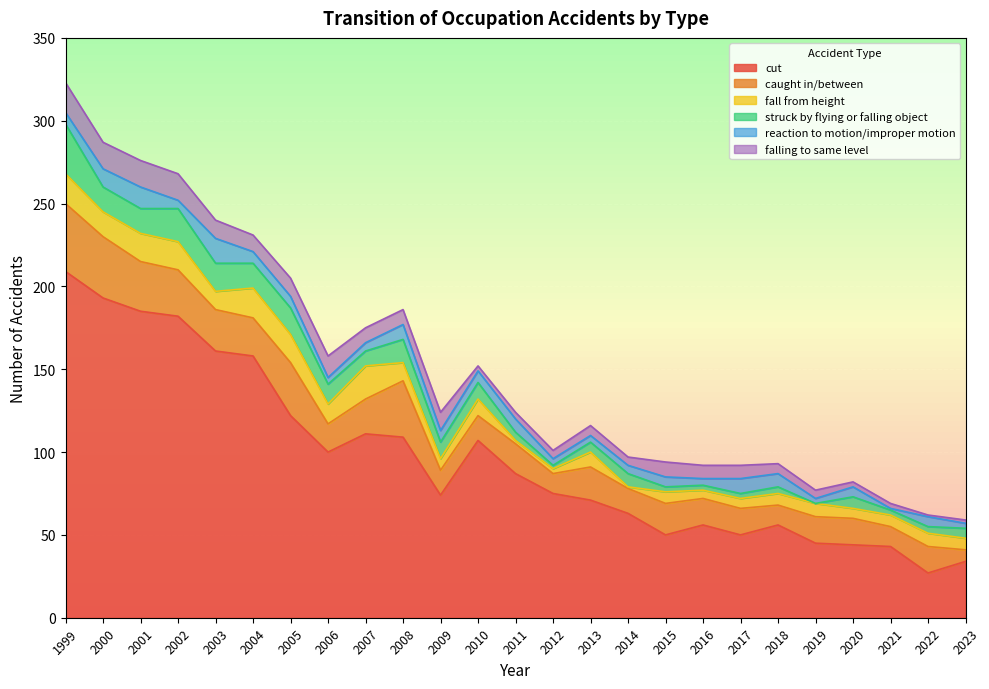

True or false: falling to same level and reaction to motion/improper motion intersect in this chart.

True